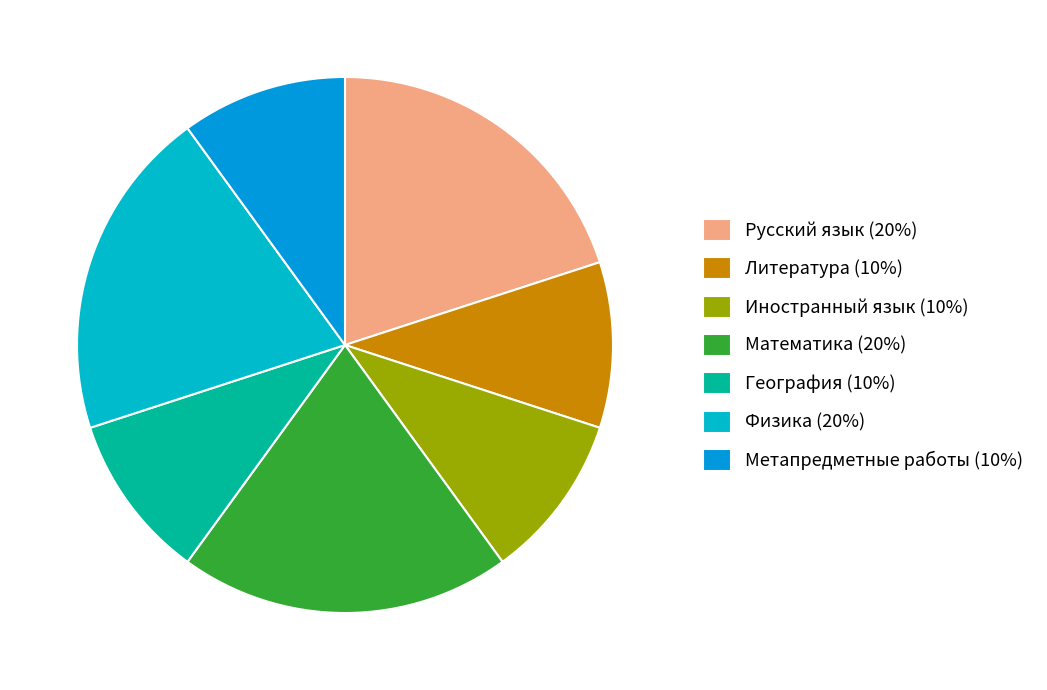

To the nearest percent, what is the combined percentage of Физика and Русский язык?

40%